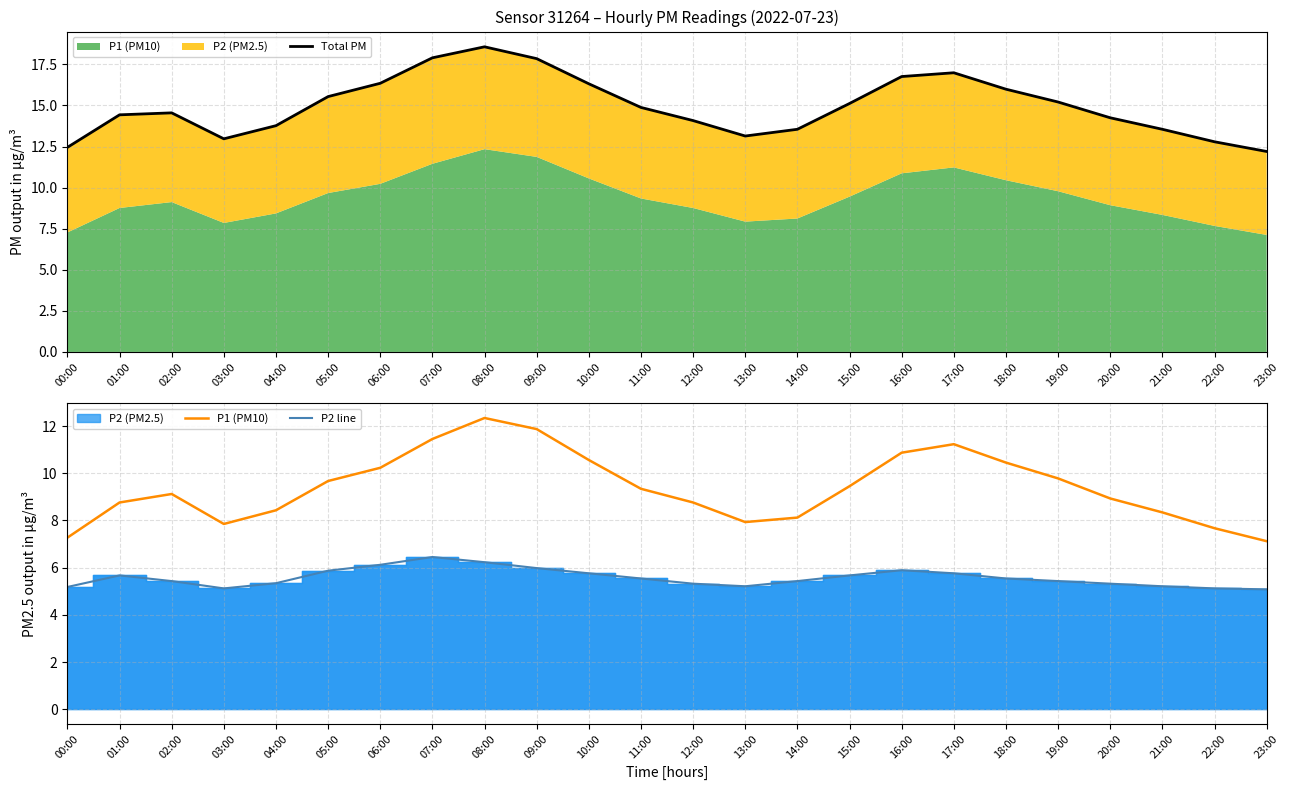

What is the highest value of the P1 (PM10) series?

12.3